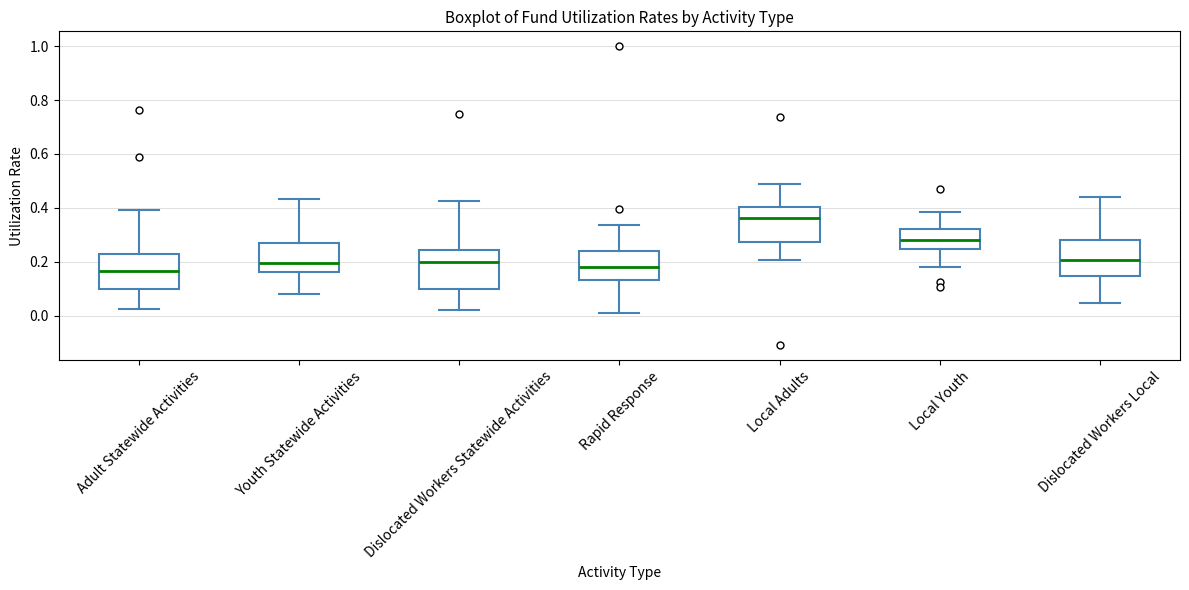

Reading left to right, read every box against the y-axis: the position of its median line, the range the box covers, and the ends of its whiskers. The values are not printed on the chart, so give them approximately, as read against the axis.

Adult Statewide Activities: median 0.16, box 0.10 to 0.22, whiskers 0.02 to 0.40
Youth Statewide Activities: median 0.20, box 0.16 to 0.26, whiskers 0.08 to 0.44
Dislocated Workers Statewide Activities: median 0.20, box 0.10 to 0.24, whiskers 0.02 to 0.42
Rapid Response: median 0.18, box 0.14 to 0.24, whiskers 0.00 to 0.34
Local Adults: median 0.36, box 0.28 to 0.40, whiskers 0.20 to 0.48
Local Youth: median 0.28, box 0.24 to 0.32, whiskers 0.18 to 0.38
Dislocated Workers Local: median 0.20, box 0.14 to 0.28, whiskers 0.04 to 0.44